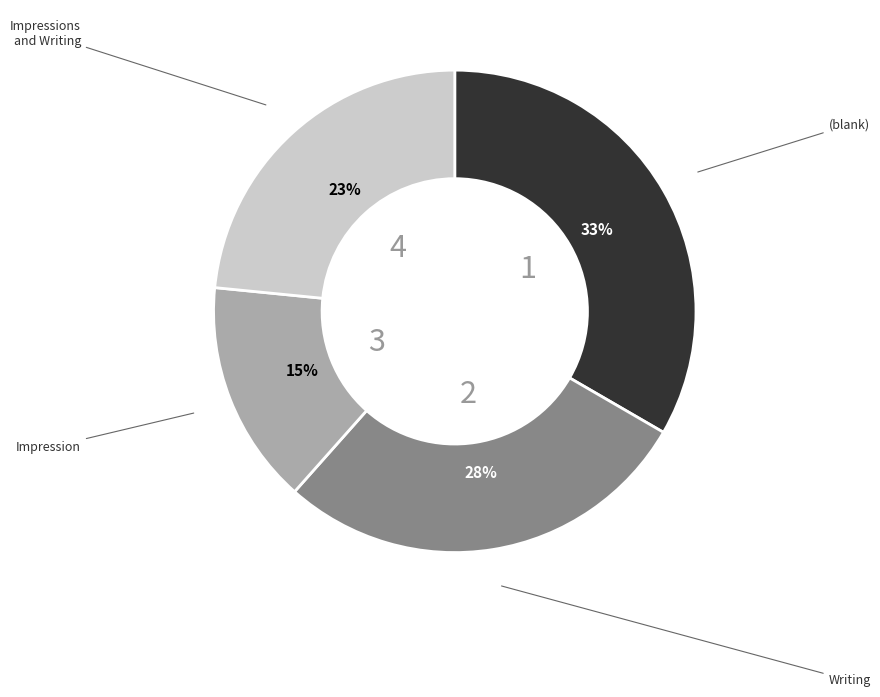

Is there a majority slice in this chart?

No